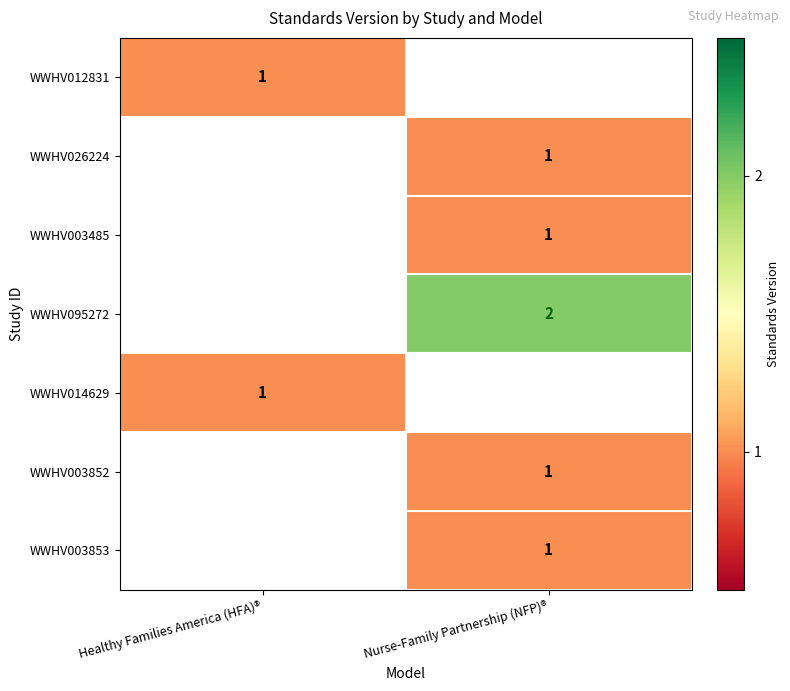

True or false: WWHV012831 has a value of 1 at Healthy Families America (HFA)®.

True